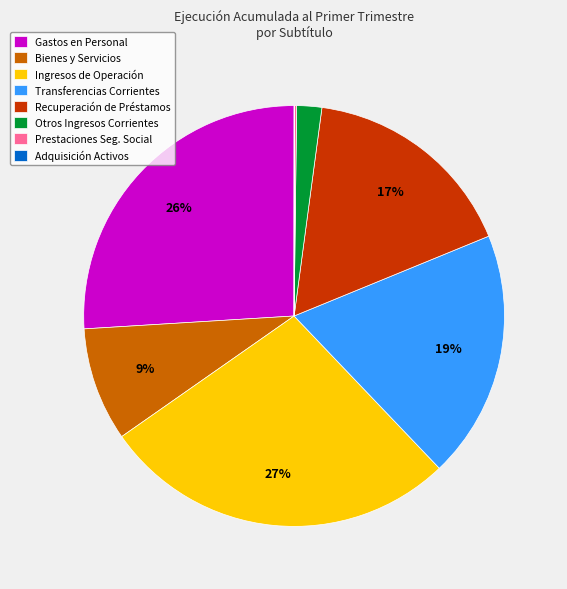

To the nearest percent, what is the average slice percentage?

12%